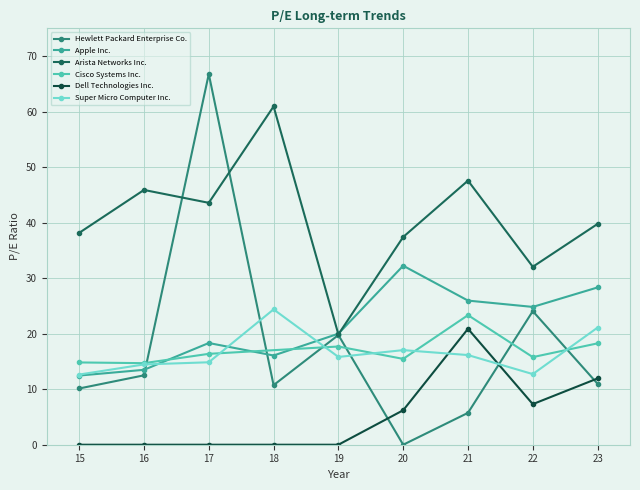

How many data points in Super Micro Computer Inc. are above 15?

5